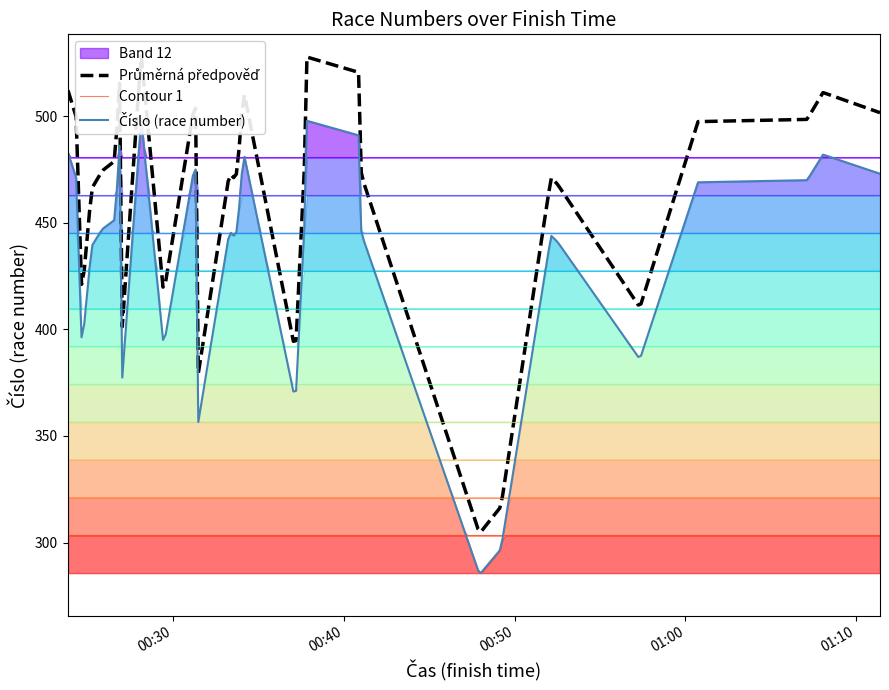

What is the approximate value at 01:11:23, to the nearest 10?

470